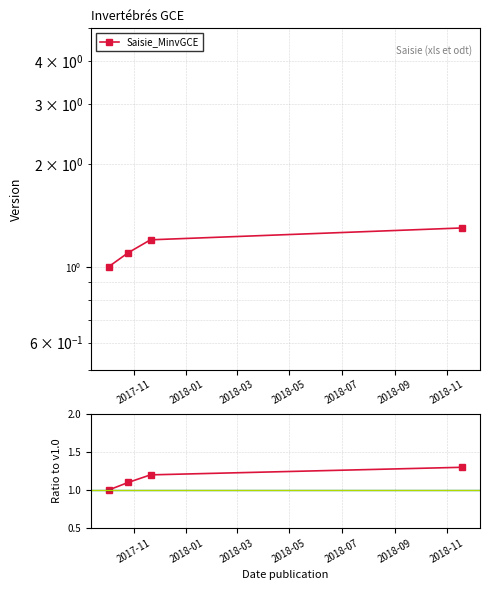

What is the sum of all Ratio to v1.0 values?

4.6